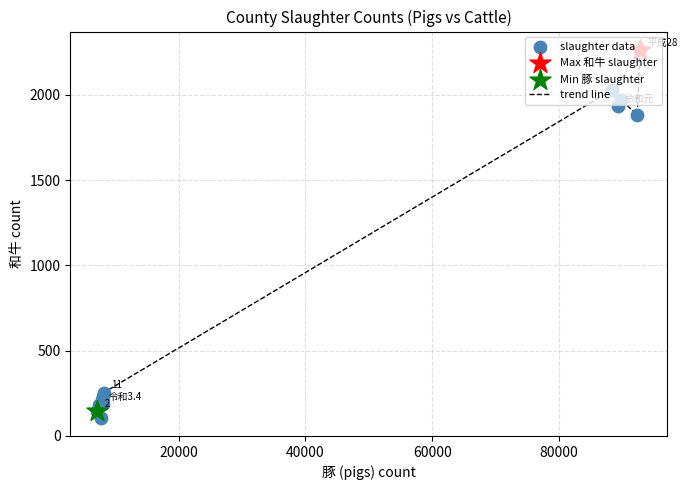

What is the minimum value shown in the chart?

107